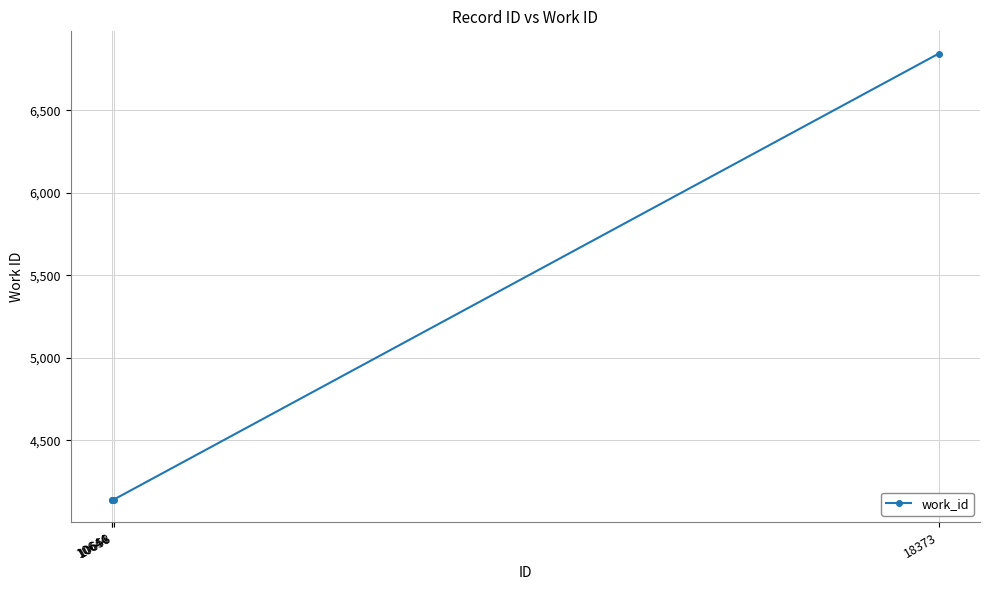

True or false: the data has more than 2 interior local peaks.

False